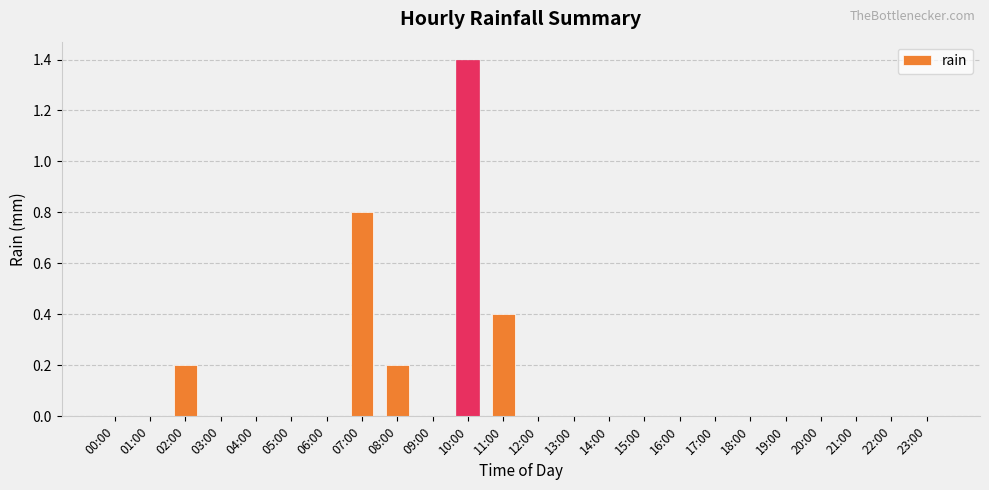

Which category has the highest value across all series?

10:00